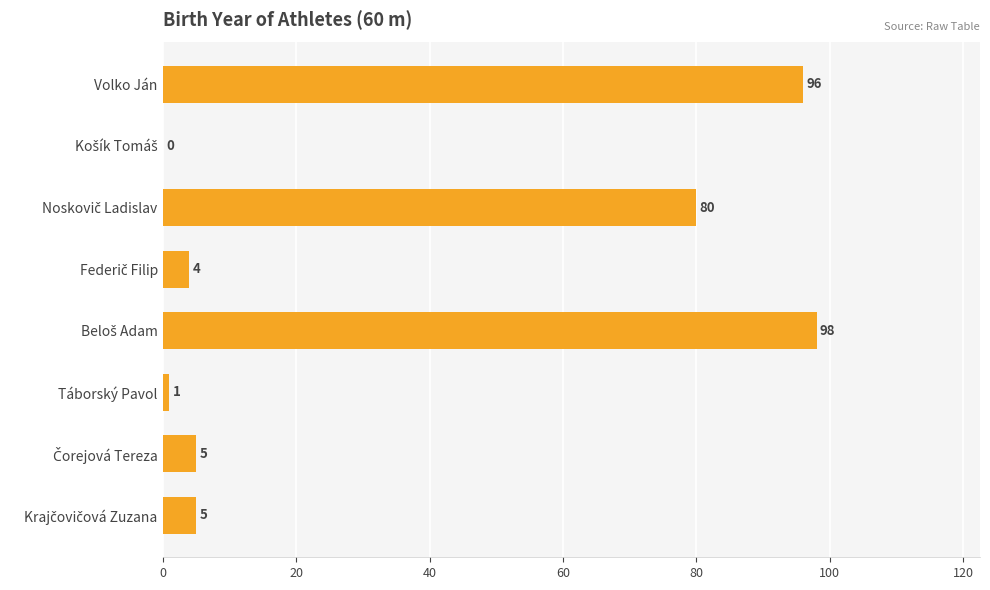

The value at Volko Ján is 96. True or false?

True